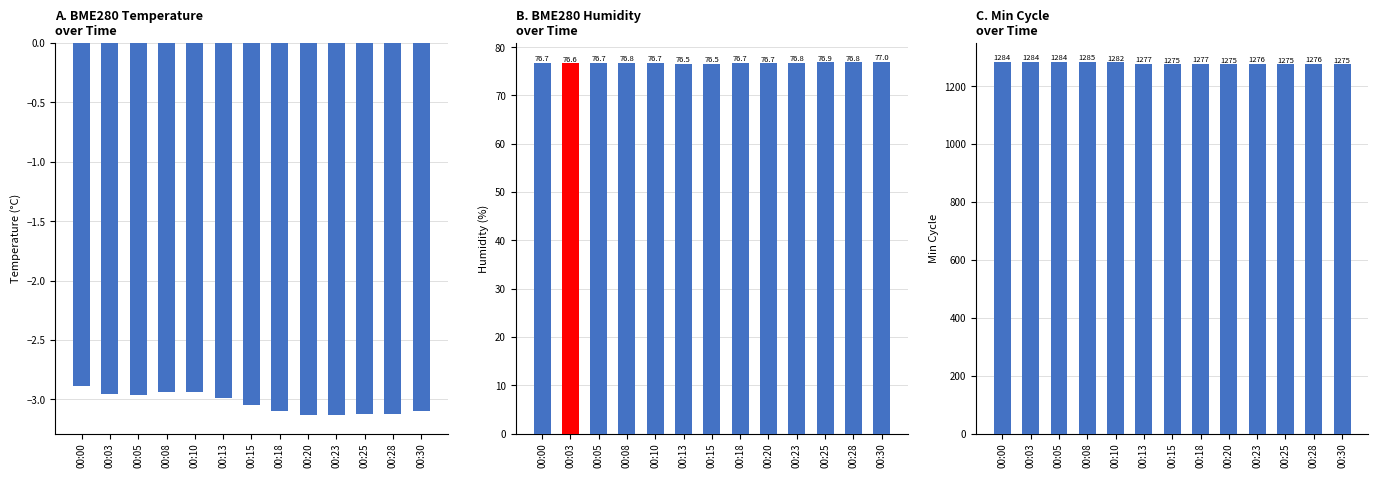

What is the maximum value for Min_cycle?

1285.0